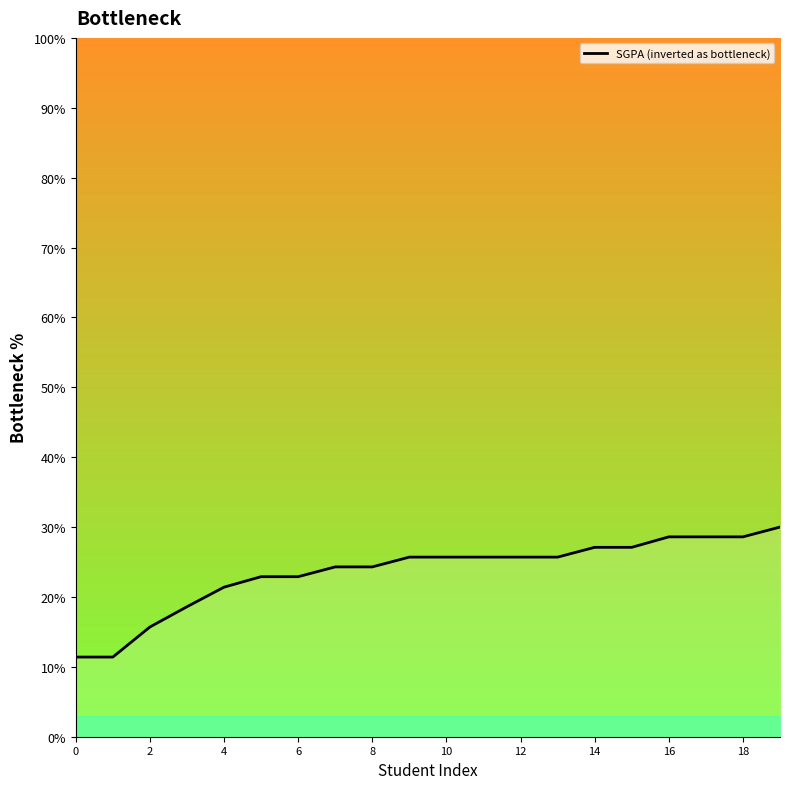

Does the chart display data point markers on the line(s)?

No